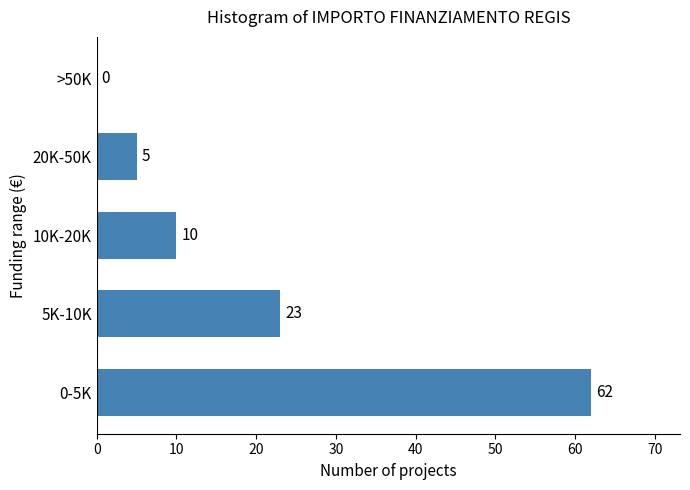

Reading bottom to top, transcribe all the data shown in this chart.

0-5K=62	5K-10K=23	10K-20K=10	20K-50K=5	>50K=0